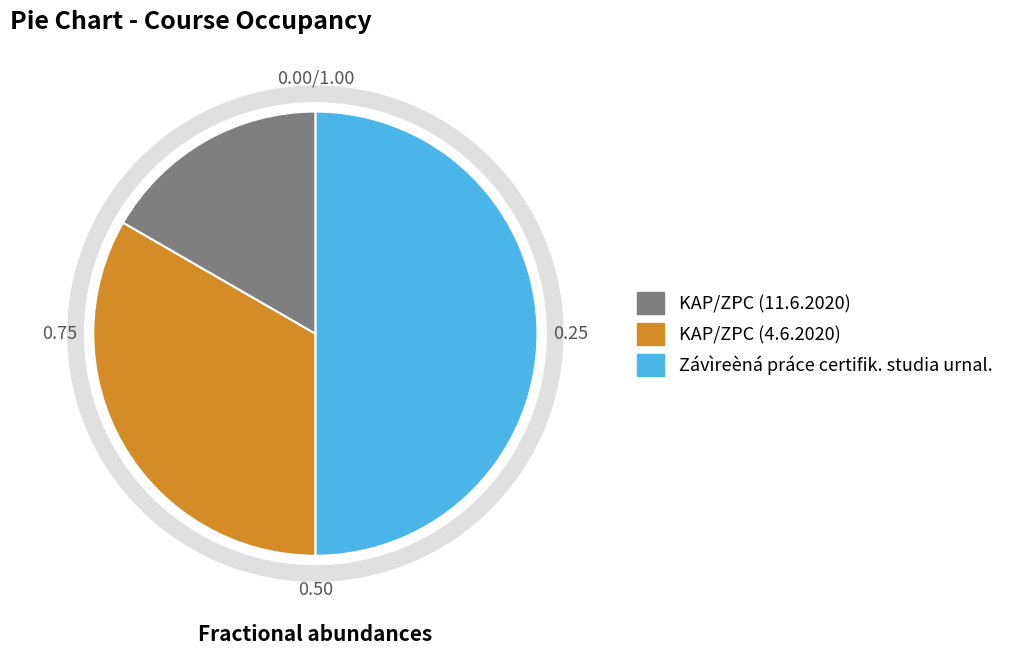

How many segments does this pie chart have?

3